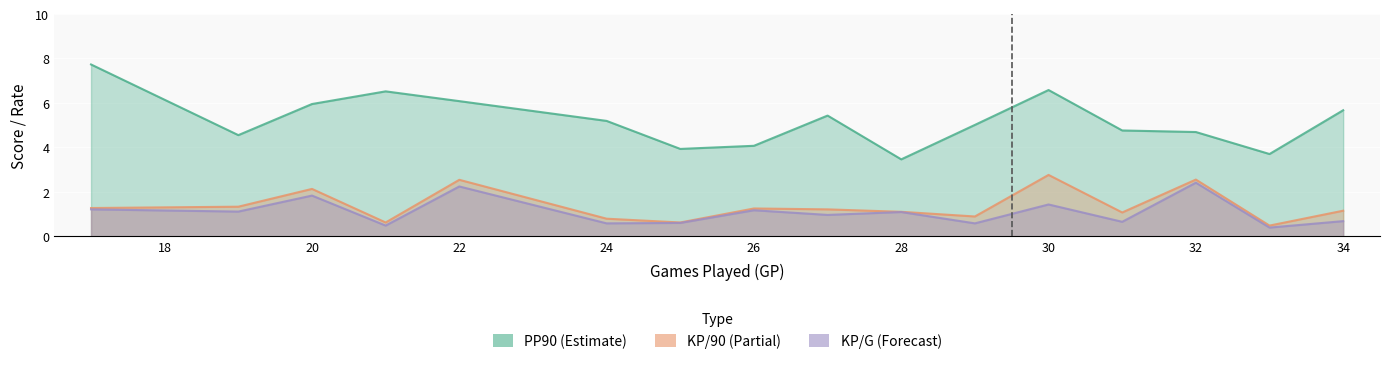

At which label does KP/90 reach its minimum?

33